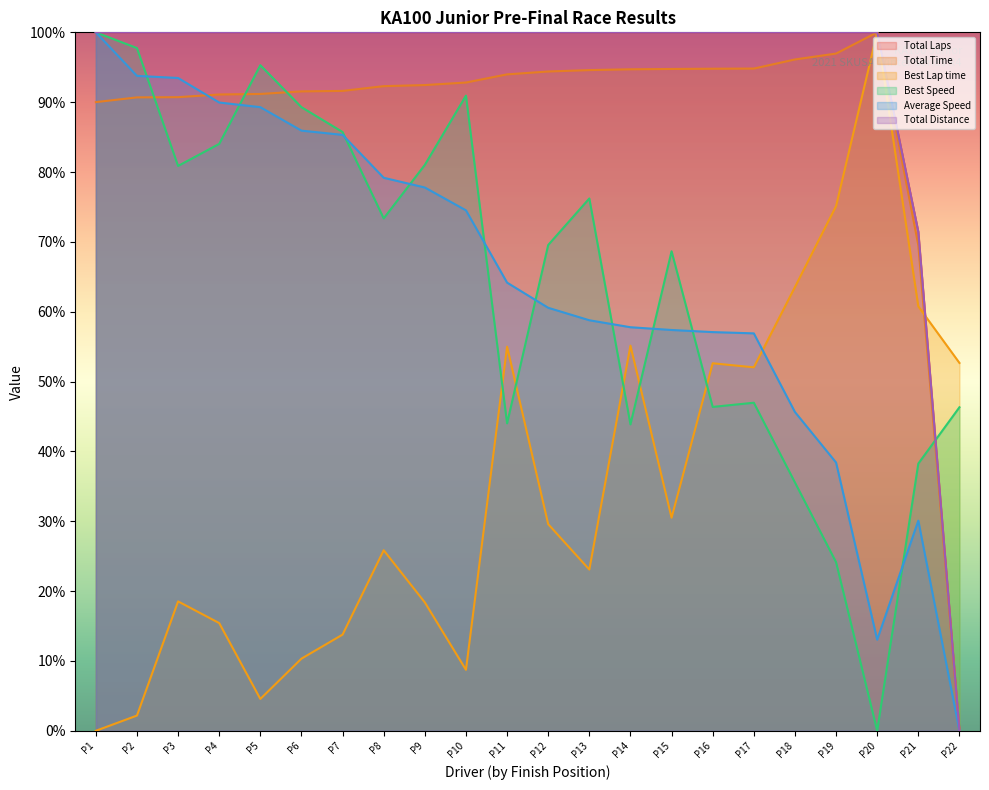

At which label is Total Time closest to 50?

P21